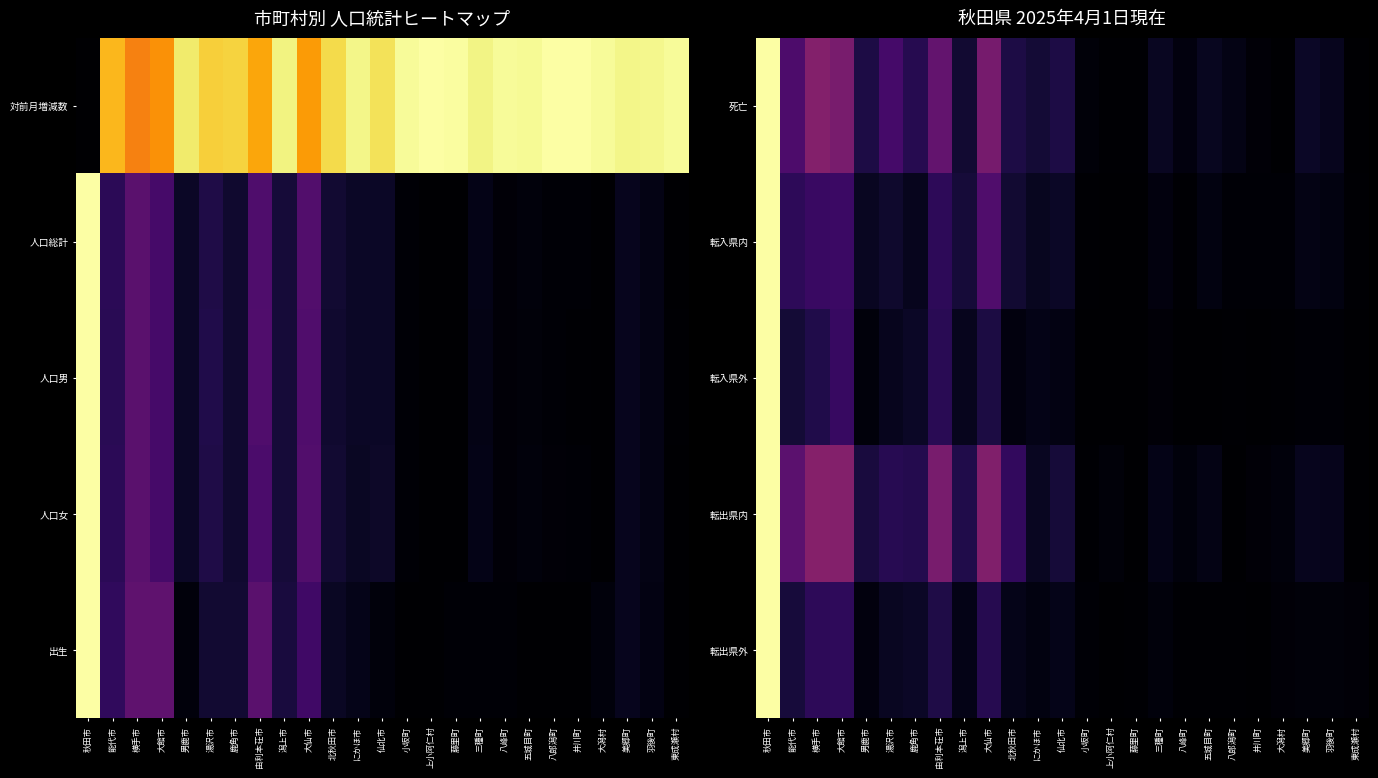

Which category has the highest value in the 死亡 series?

秋田市